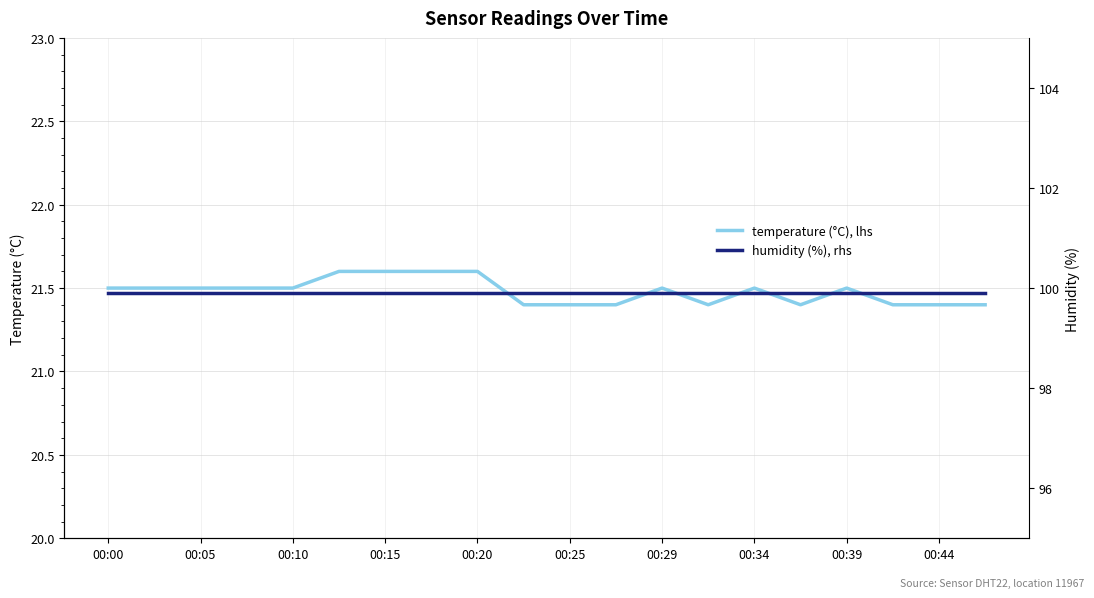

What is the lowest value of the temperature (°C), lhs series?

21.4